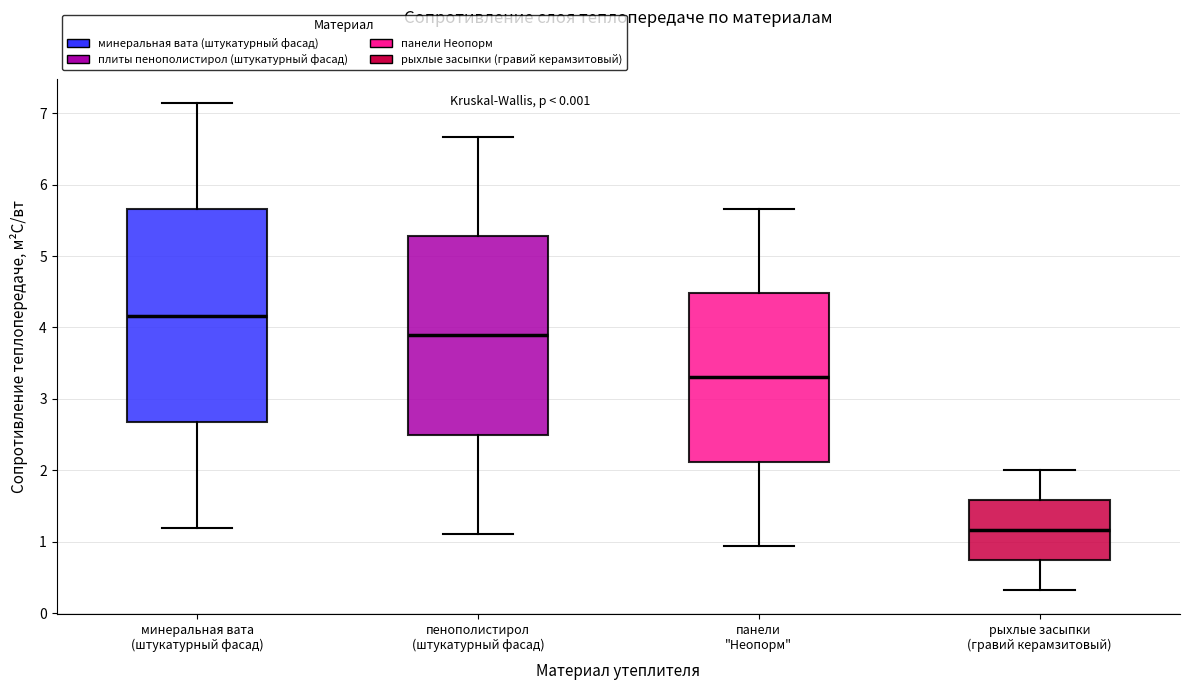

Where does the upper whisker of the box for минеральная вата (штукатурный фасад) end on the y-axis? The values are not printed on the chart, so give them approximately, as read against the axis.

7.1